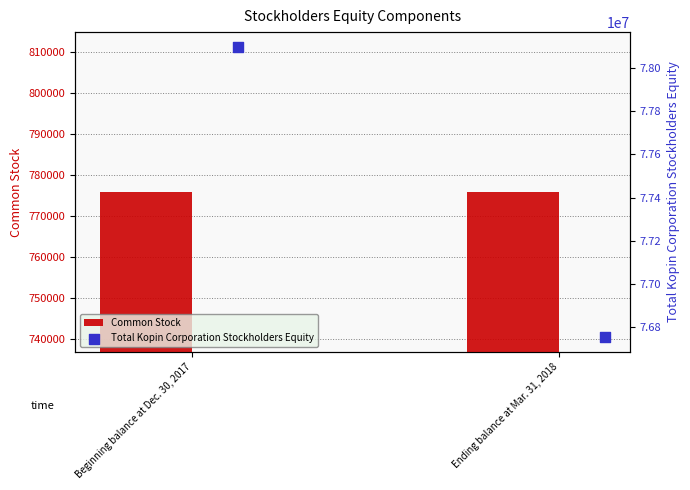

Which series has the widest spread of Y values?

Total Kopin Corporation Stockholders Equity